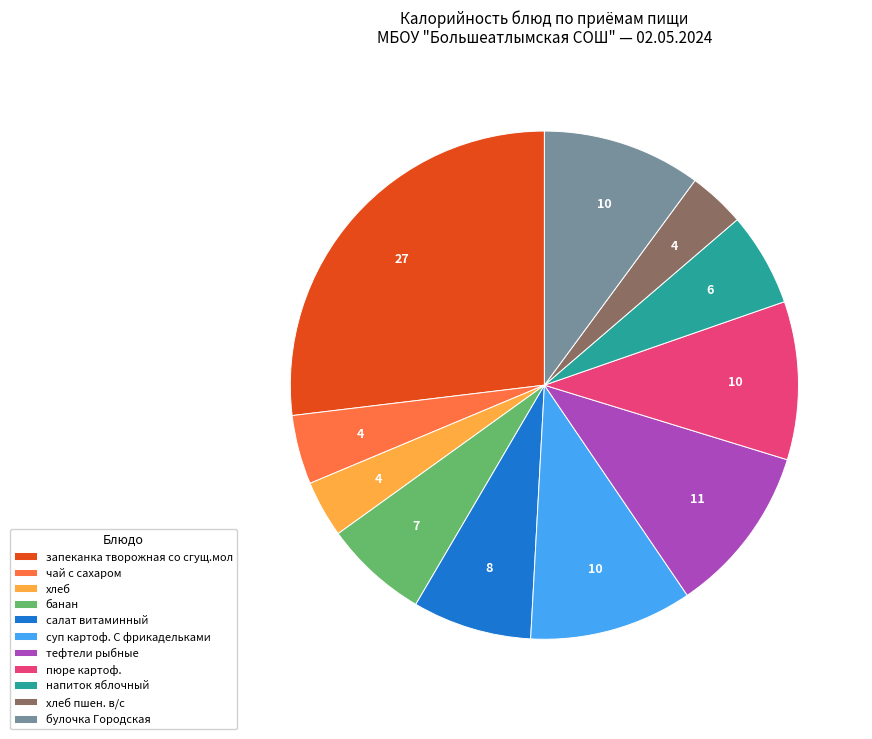

Is there any slice that represents more than half of the pie?

No